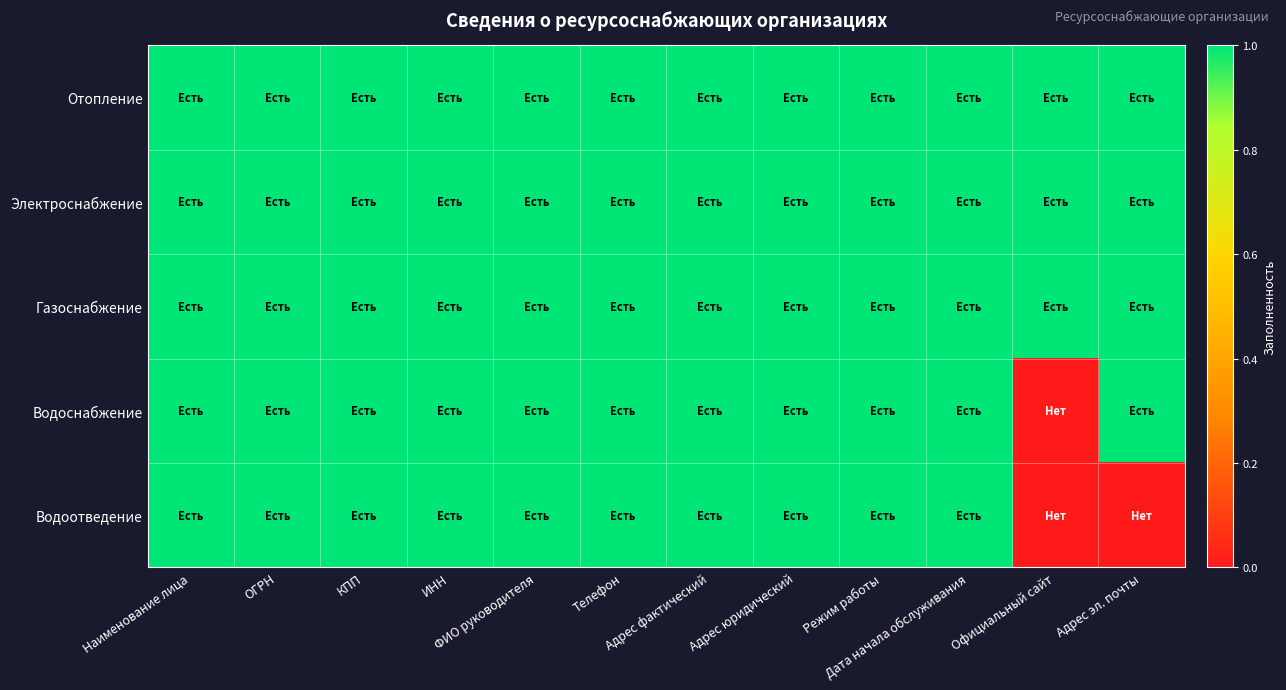

Between ОГРН and Официальный сайт, which is larger?

ОГРН